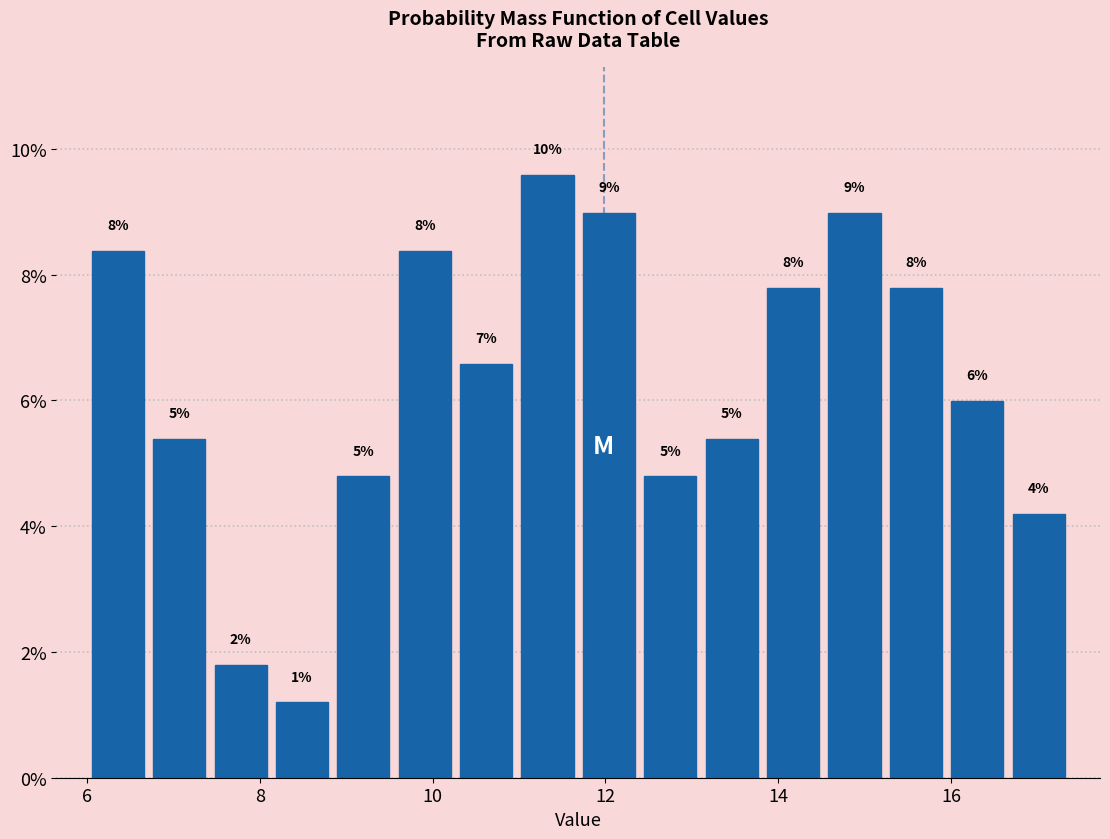

Read against the x-axis, roughly where is the centre of the tallest bar?

11.4